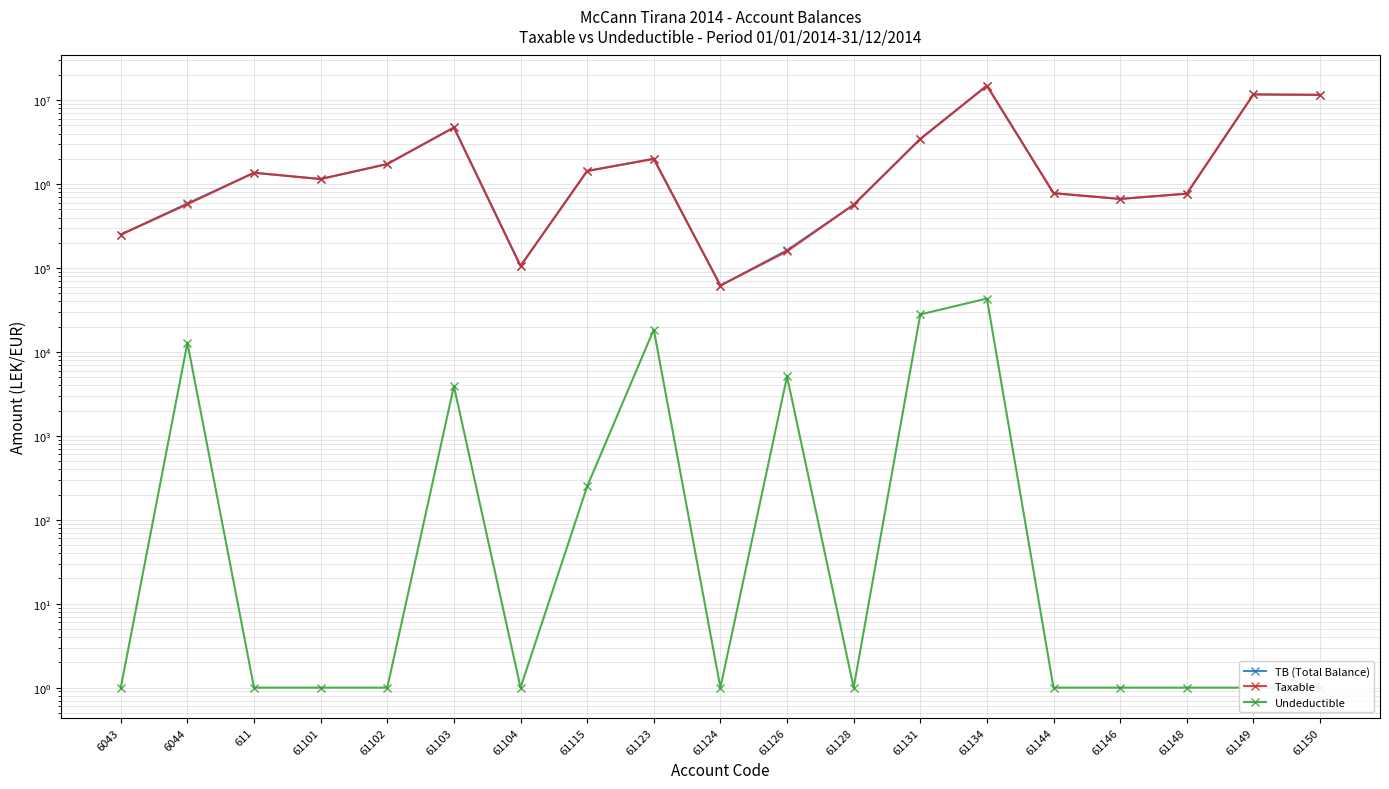

At which category does Undeductible reach its first local peak?

6044